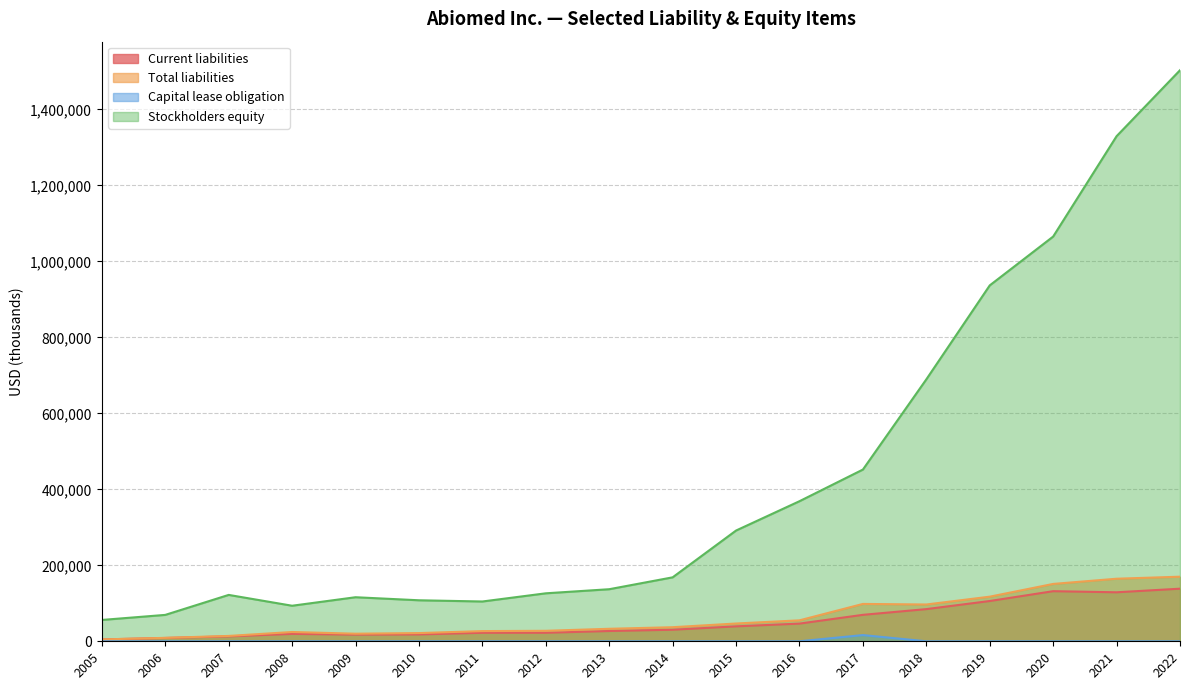

True or false: Total liabilities and Stockholders equity cross at least once.

False